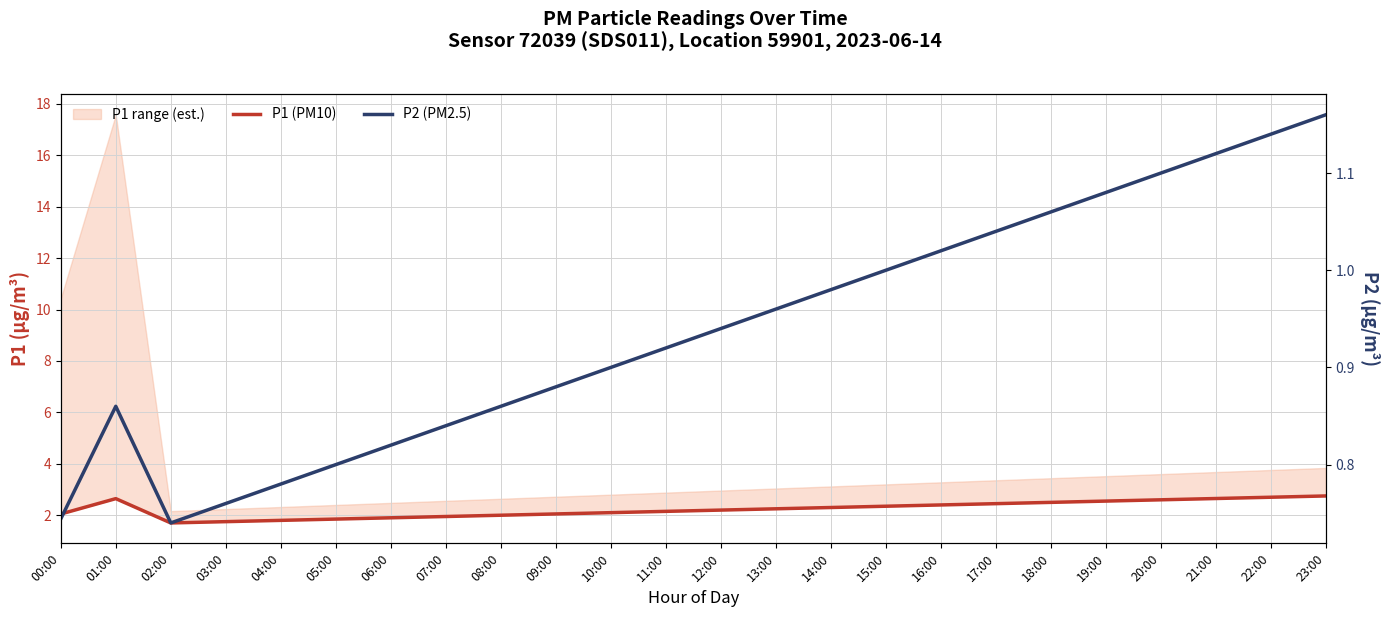

True or false: P1 (PM10) and P2 (PM2.5) intersect in this chart.

False